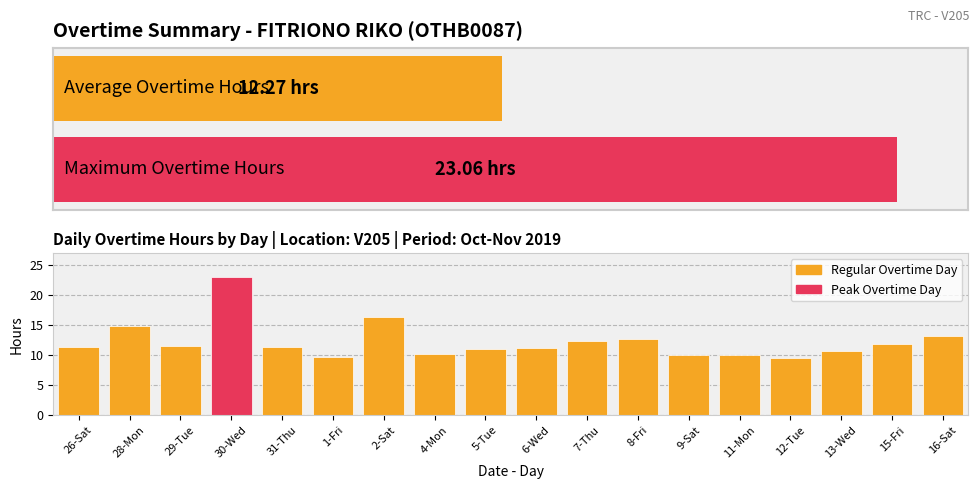

What is the label of the 4th bar from the right?

12-Tue